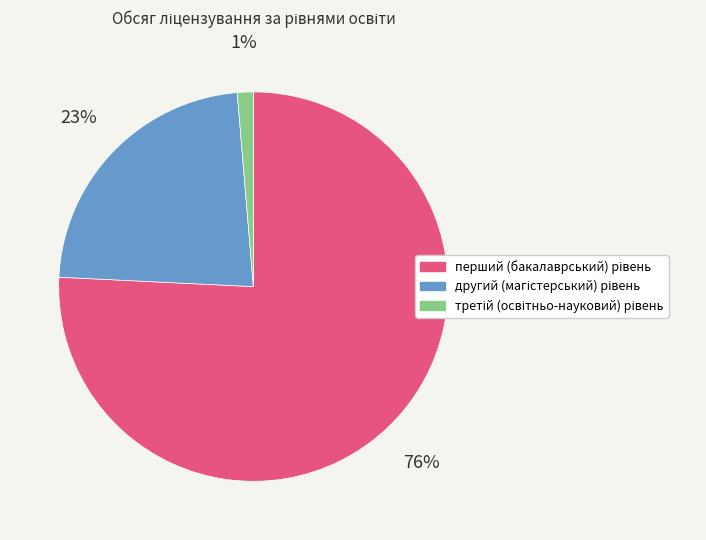

Does any single category account for the majority?

Yes